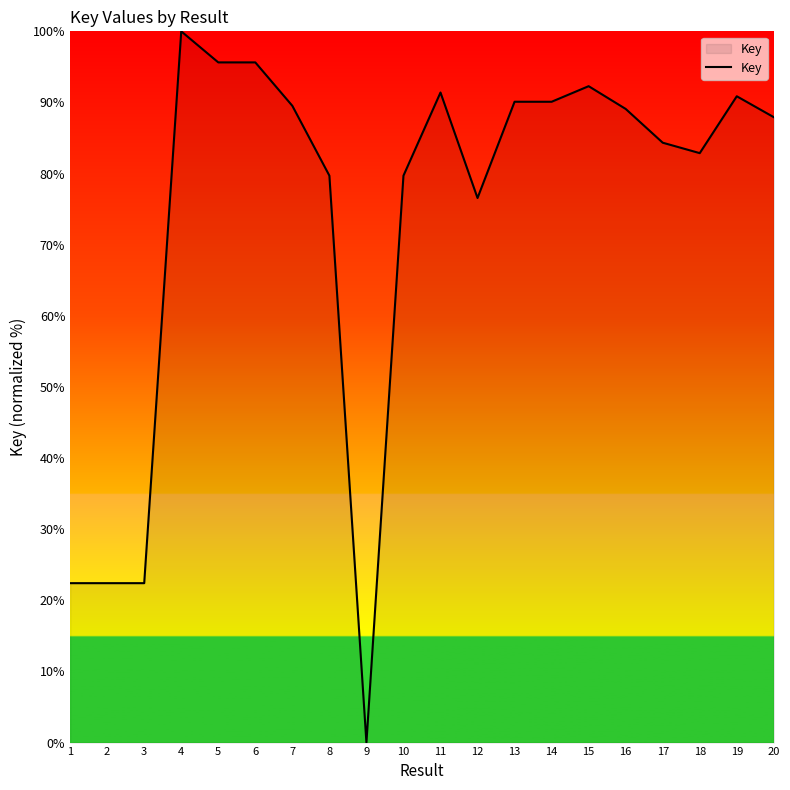

Is this an area chart (filled region under the line)?

No